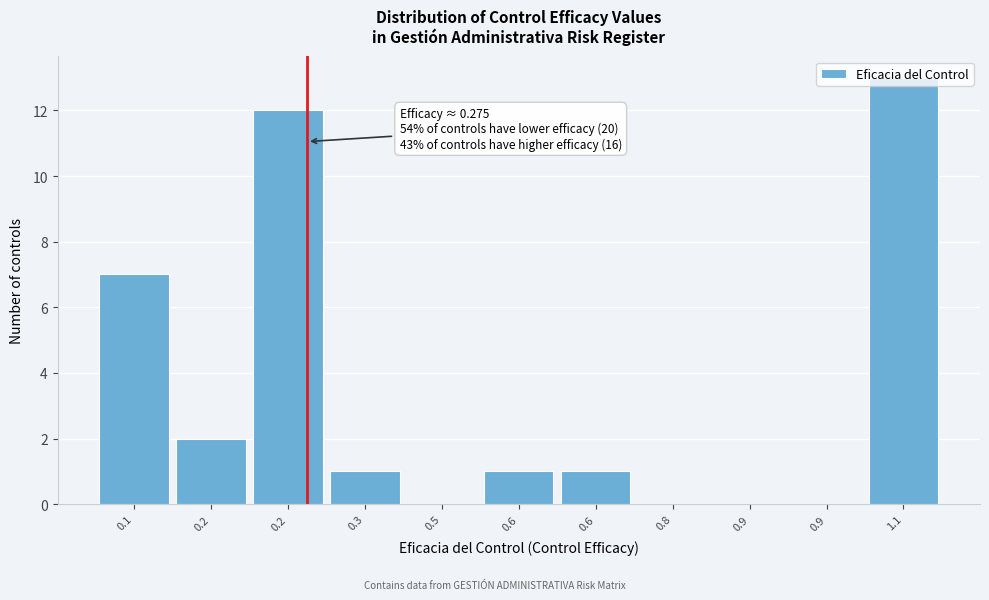

Count the number of data series in this chart.

1